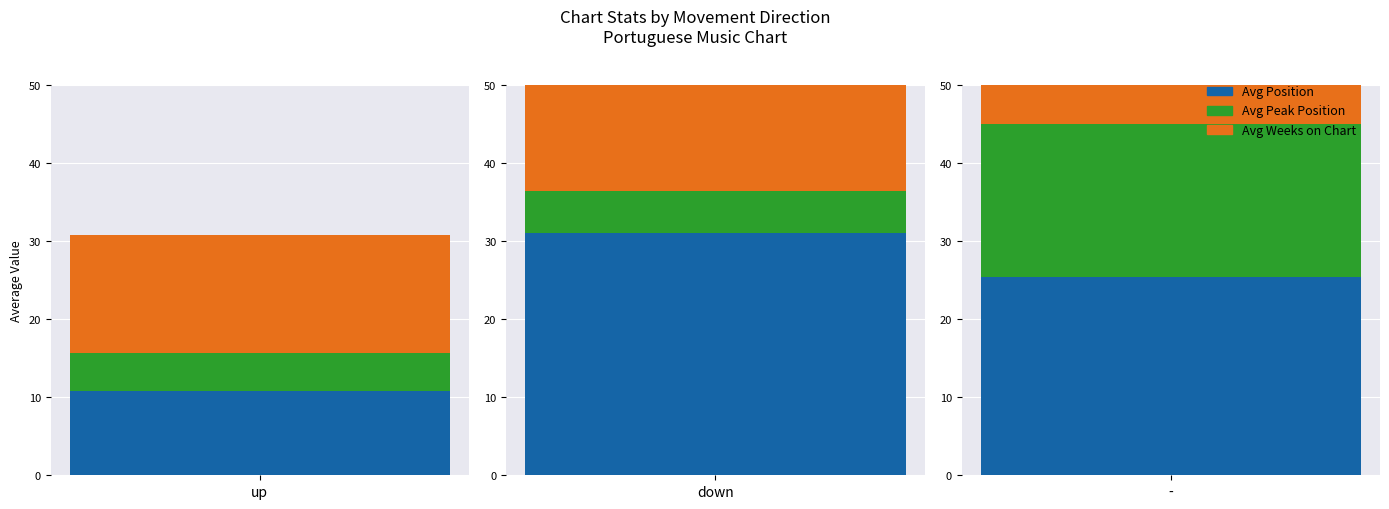

What is the average value of the Avg Weeks on Chart series?

13.9